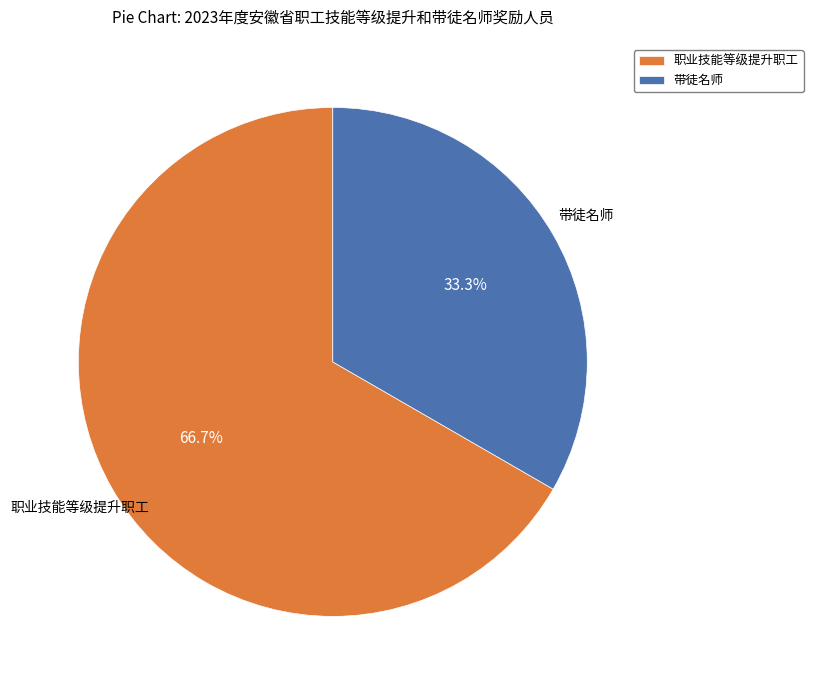

To the nearest percent, what percentage of the pie is 职业技能等级提升职工?

67%